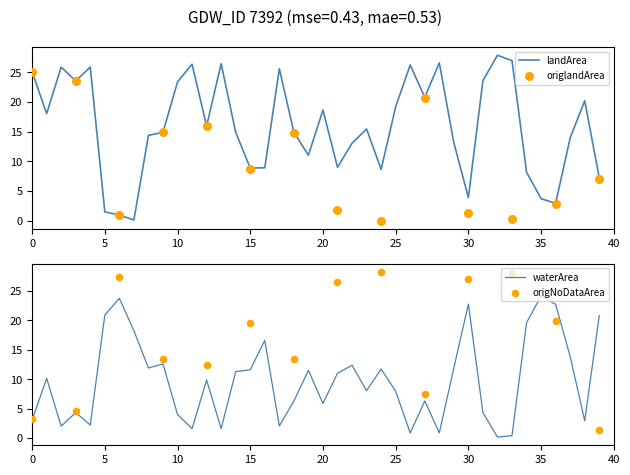

Is the value of landArea at 1991_08 greater than the value of waterArea at 1996_02?

No